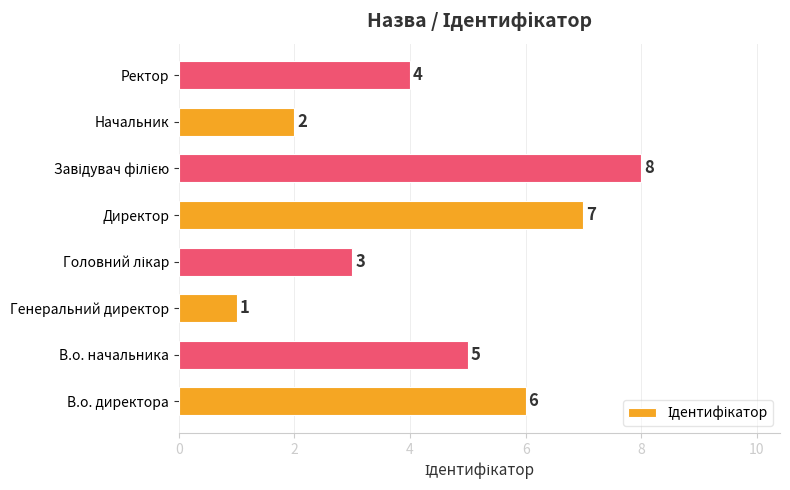

What is the difference between the second highest and minimum values?

6